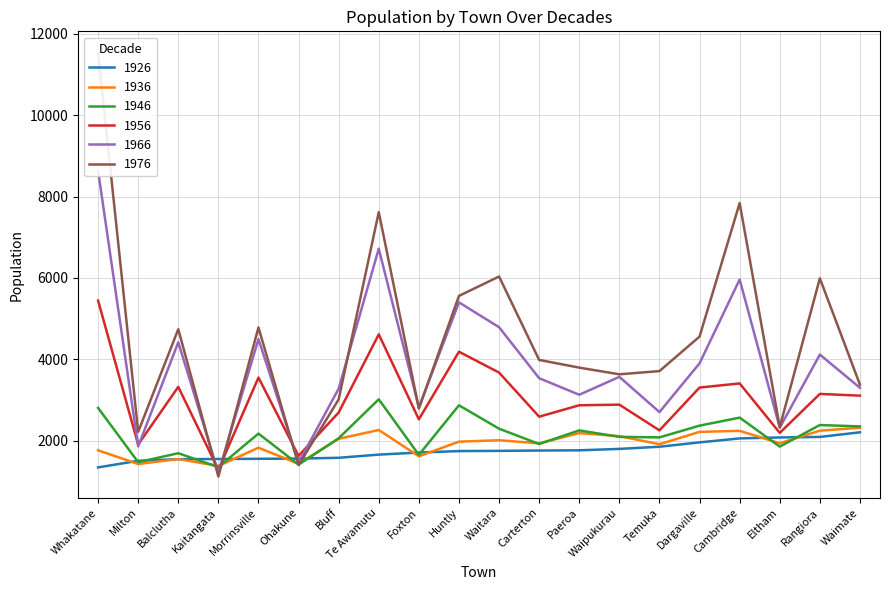

The 1956 series shows 3150.0 at Rangiora. True or false?

True